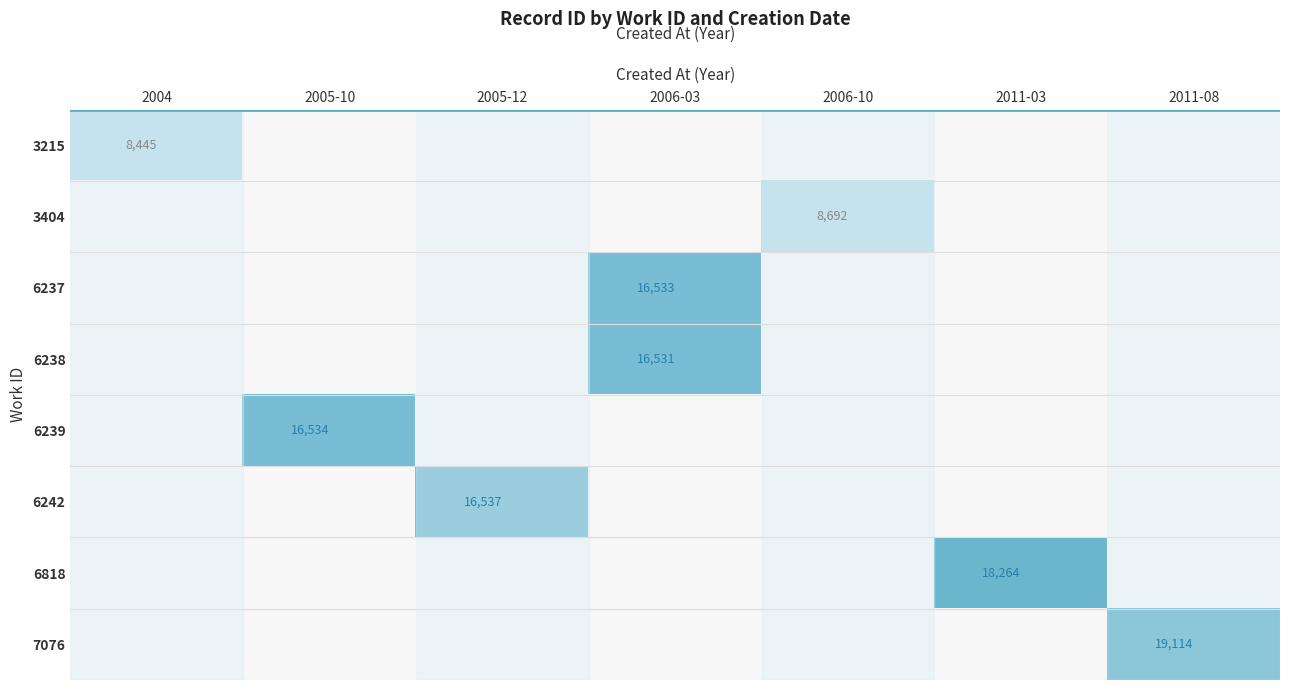

True or false: 3215 has a value of 8445 at 2004.

True